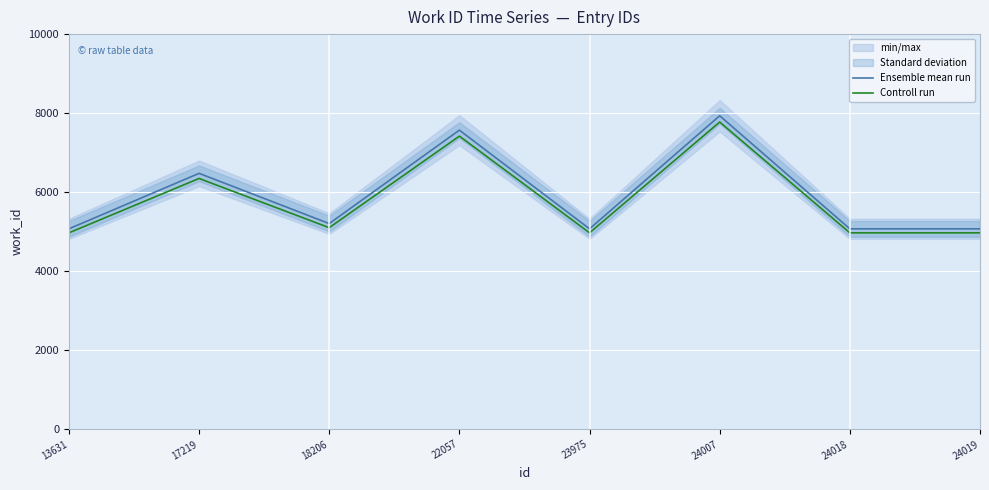

How many values in the Controll run series are below 5101?

4